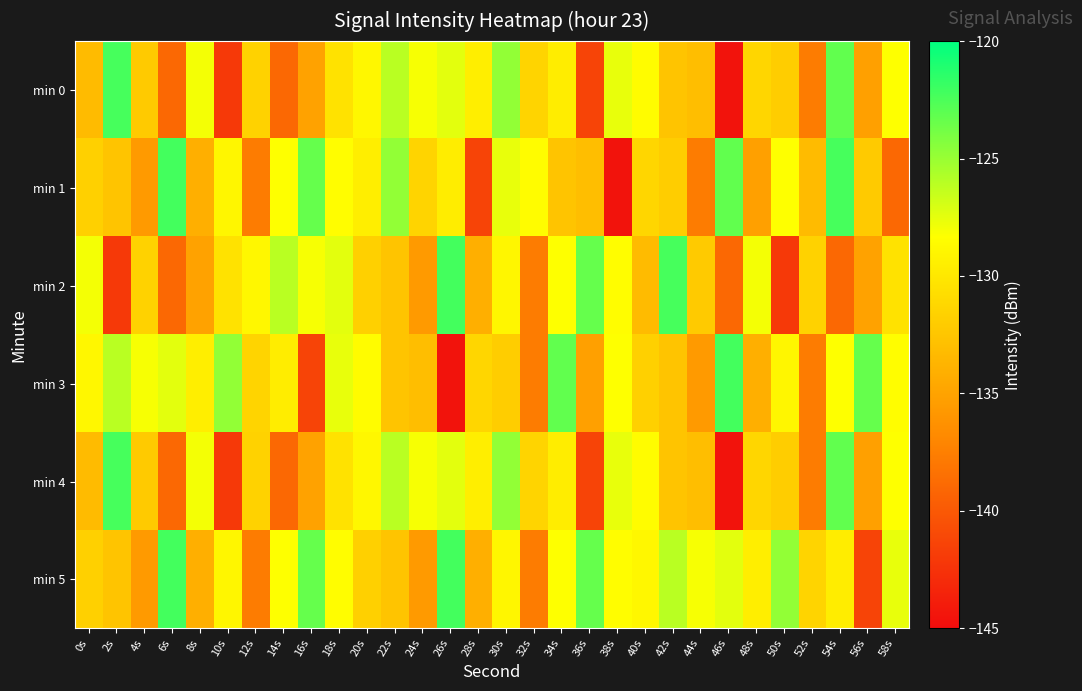

Rank the series at 20s from lowest to highest value.

min 2, min 5, min 1, min 0, min 4, min 3